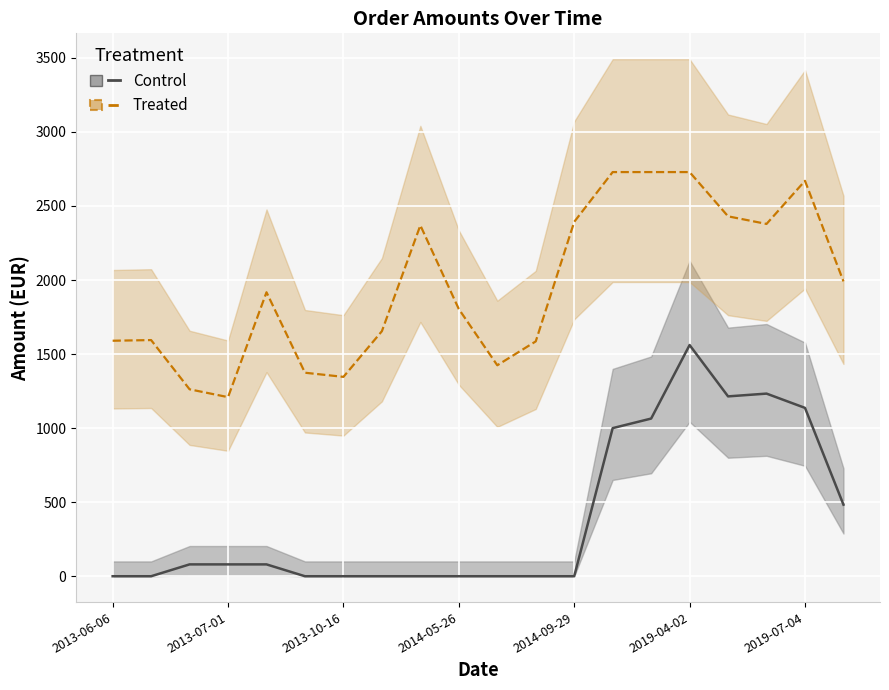

Where is Suma (Control) nearest to the value 780?

13